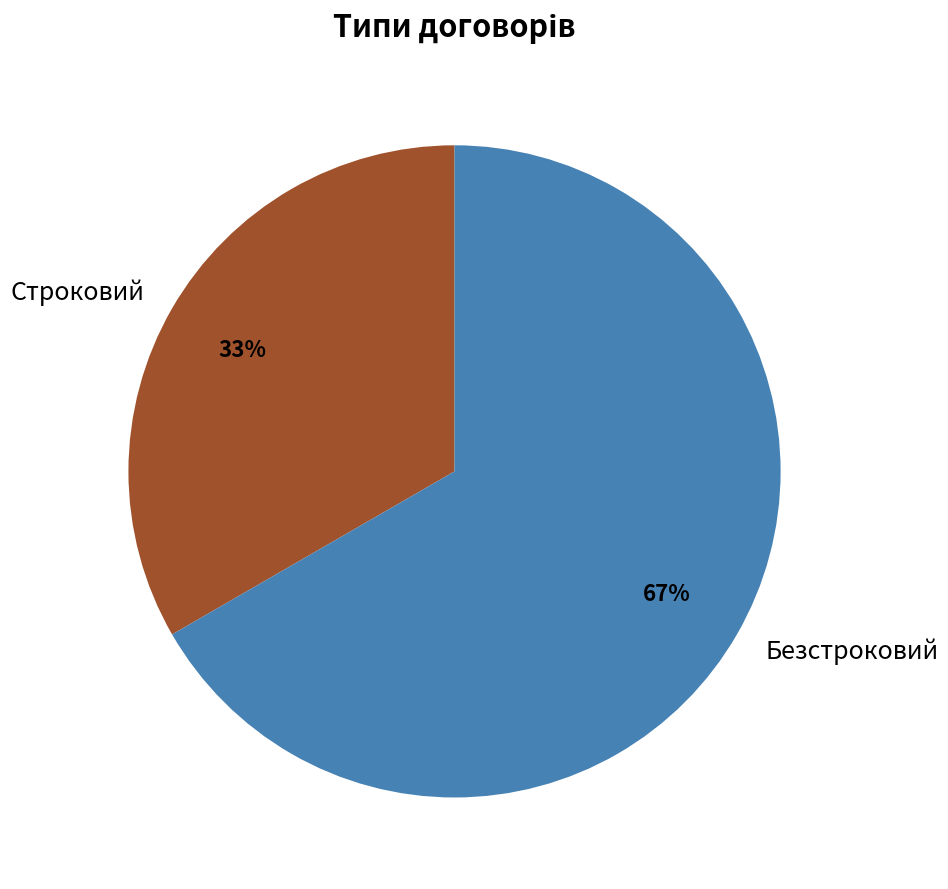

To the nearest percent, what is the average slice percentage?

50%